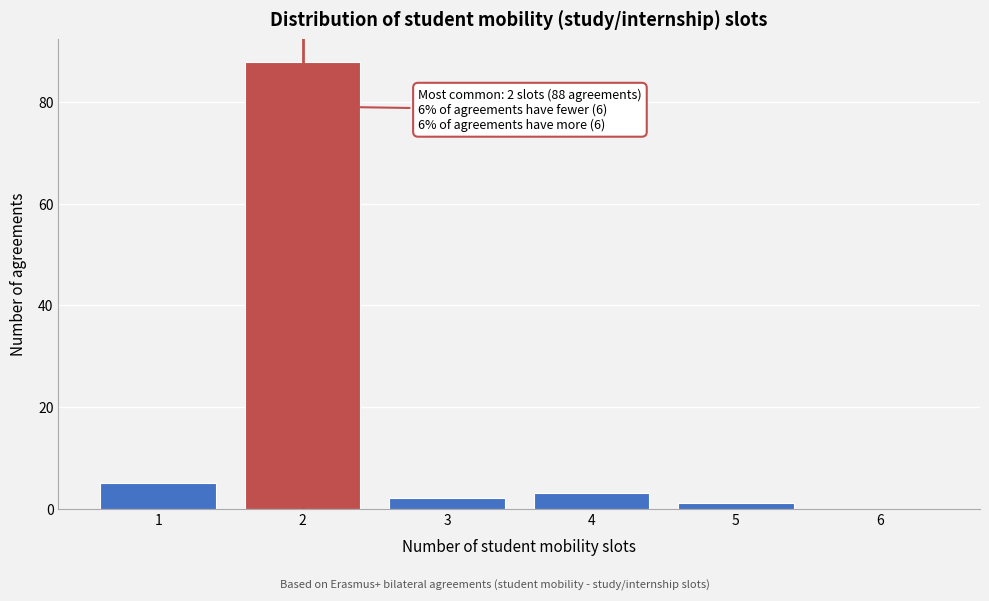

Over which range of the x-axis is the bar tallest?

1.5 to 2.5